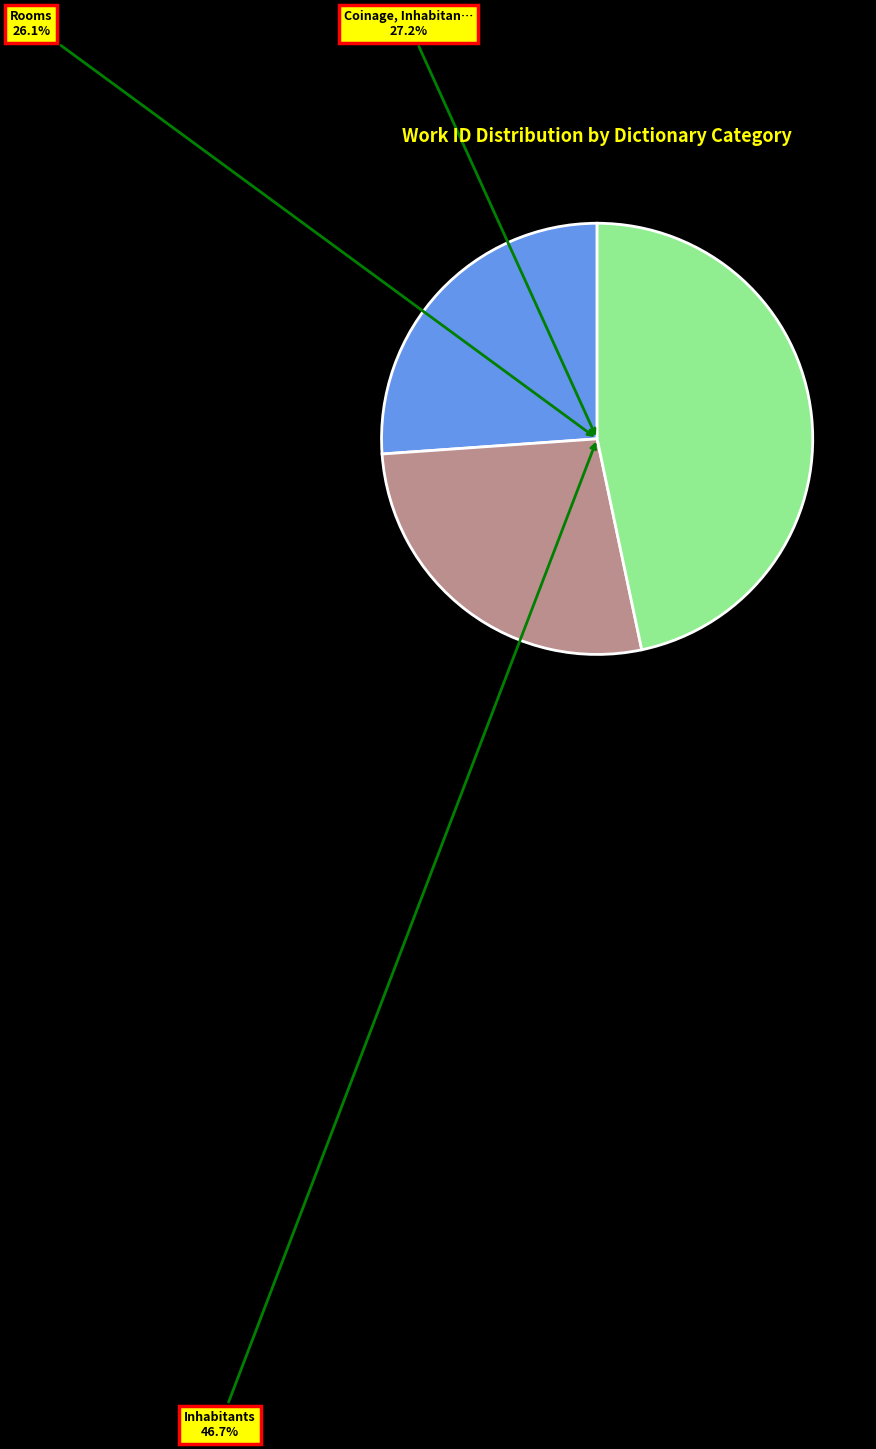

True or false: Coinage, Inhabitants, and Rooms accounts for 27% of the total.

True